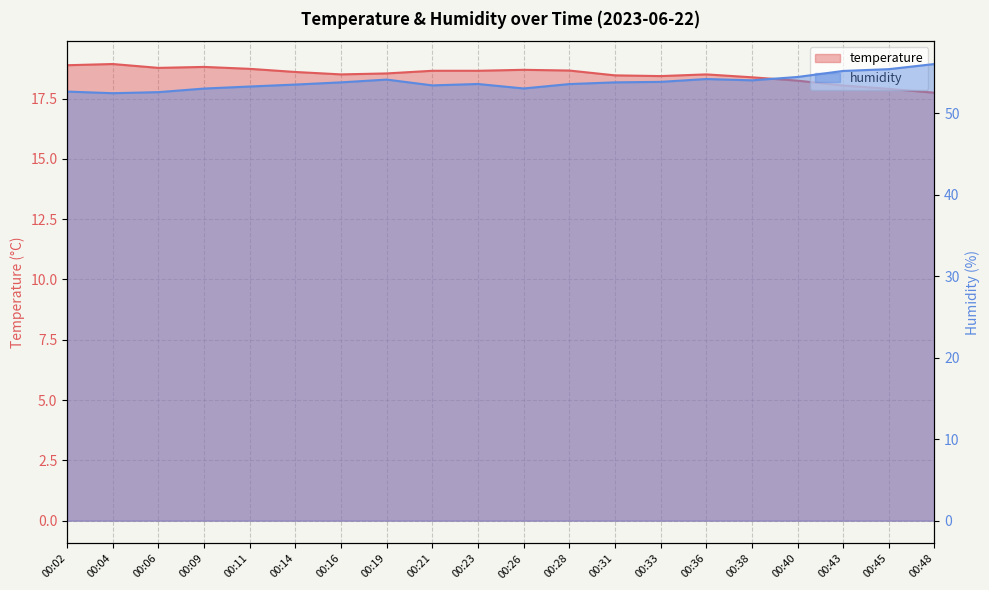

Rank the categories by humidity value from lowest to highest.

00:04, 00:06, 00:02, 00:09, 00:26, 00:11, 00:21, 00:14, 00:28, 00:23, 00:16, 00:31, 00:33, 00:38, 00:19, 00:36, 00:40, 00:43, 00:45, 00:48